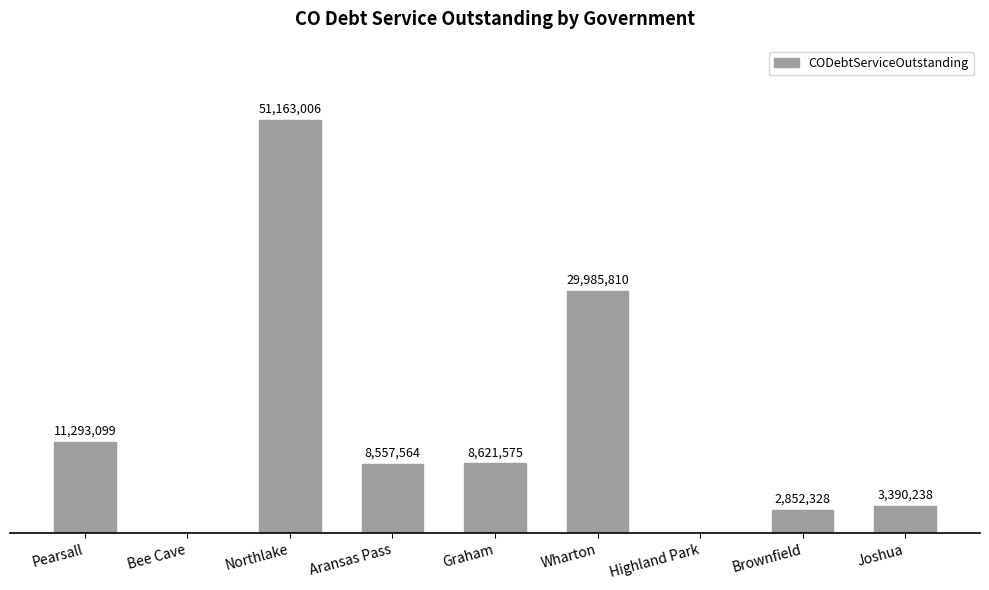

Reading left to right, list all the values displayed in this chart.

Pearsall=11293098.6	Bee Cave=0.0	Northlake=51163006.5	Aransas Pass=8557563.9	Graham=8621575.0	Wharton=29985809.6	Highland Park=0.0	Brownfield=2852328.0	Joshua=3390237.5